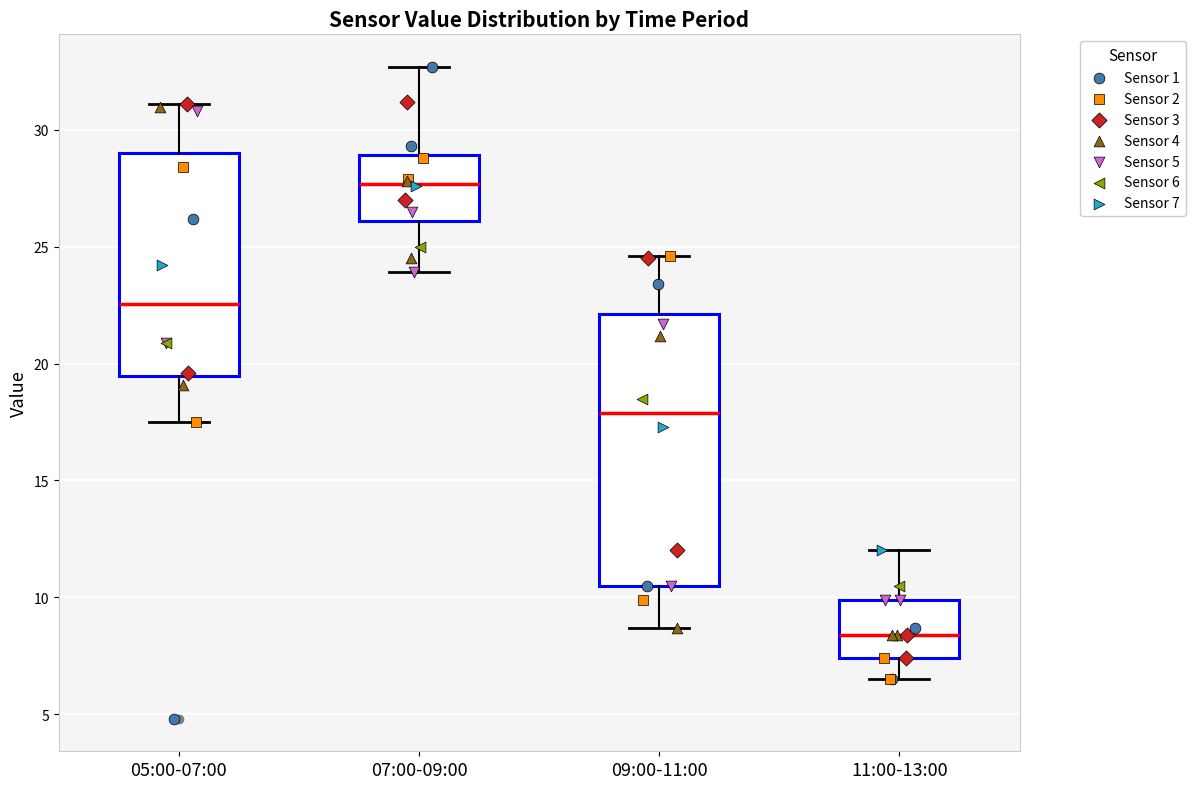

Reading left to right, read every box against the y-axis: the position of its median line, the range the box covers, and the ends of its whiskers. The values are not printed on the chart, so give them approximately, as read against the axis.

05:00-07:00: median 22.5, box 19.5 to 29.0, whiskers 17.5 to 31.0
07:00-09:00: median 27.5, box 26.0 to 29.0, whiskers 24.0 to 32.5
09:00-11:00: median 18.0, box 10.5 to 22.0, whiskers 8.5 to 24.5
11:00-13:00: median 8.5, box 7.5 to 10.0, whiskers 6.5 to 12.0